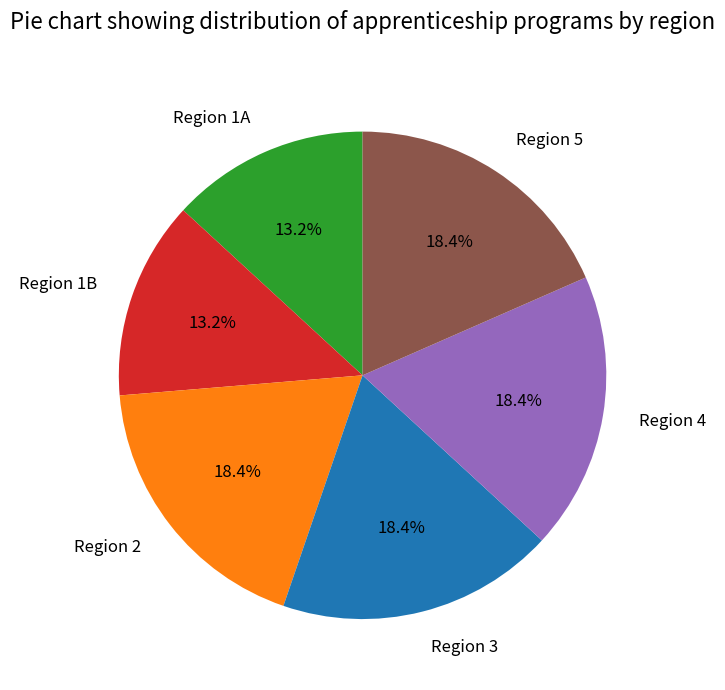

Between Region 2 and Region 1A, which is larger?

Region 2